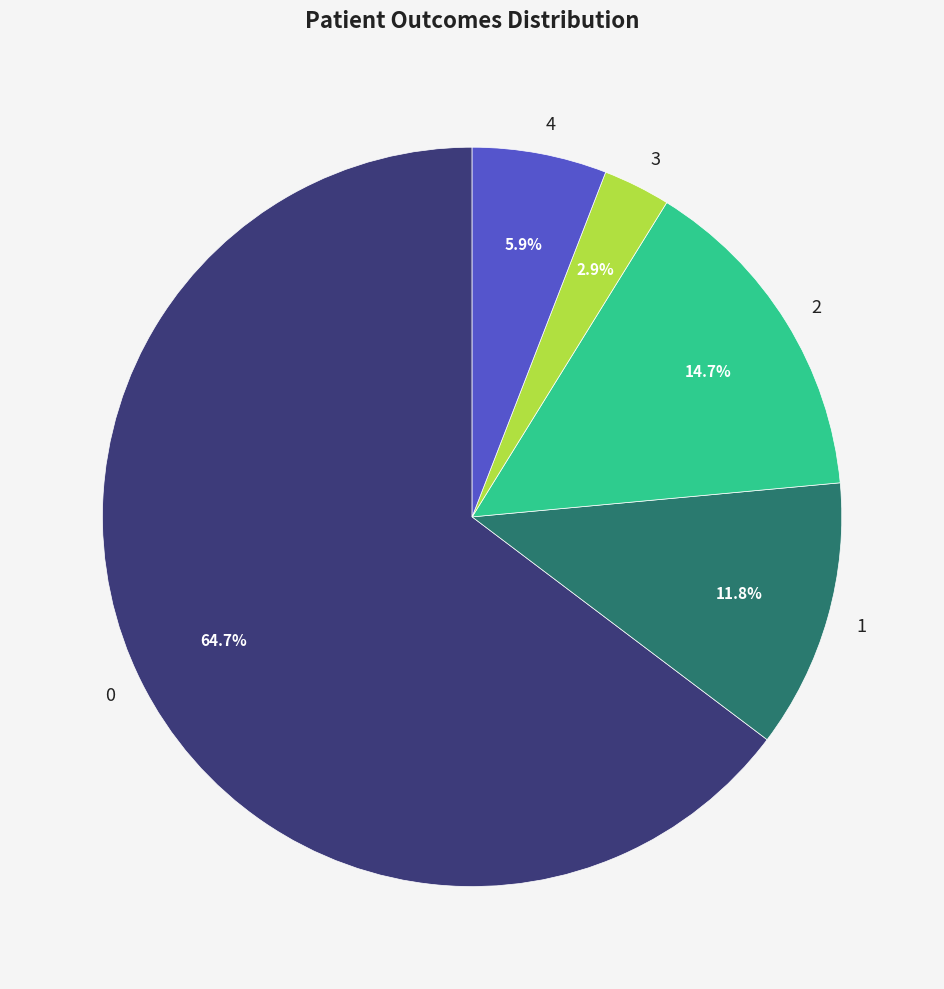

Is there any slice that represents more than half of the pie?

Yes